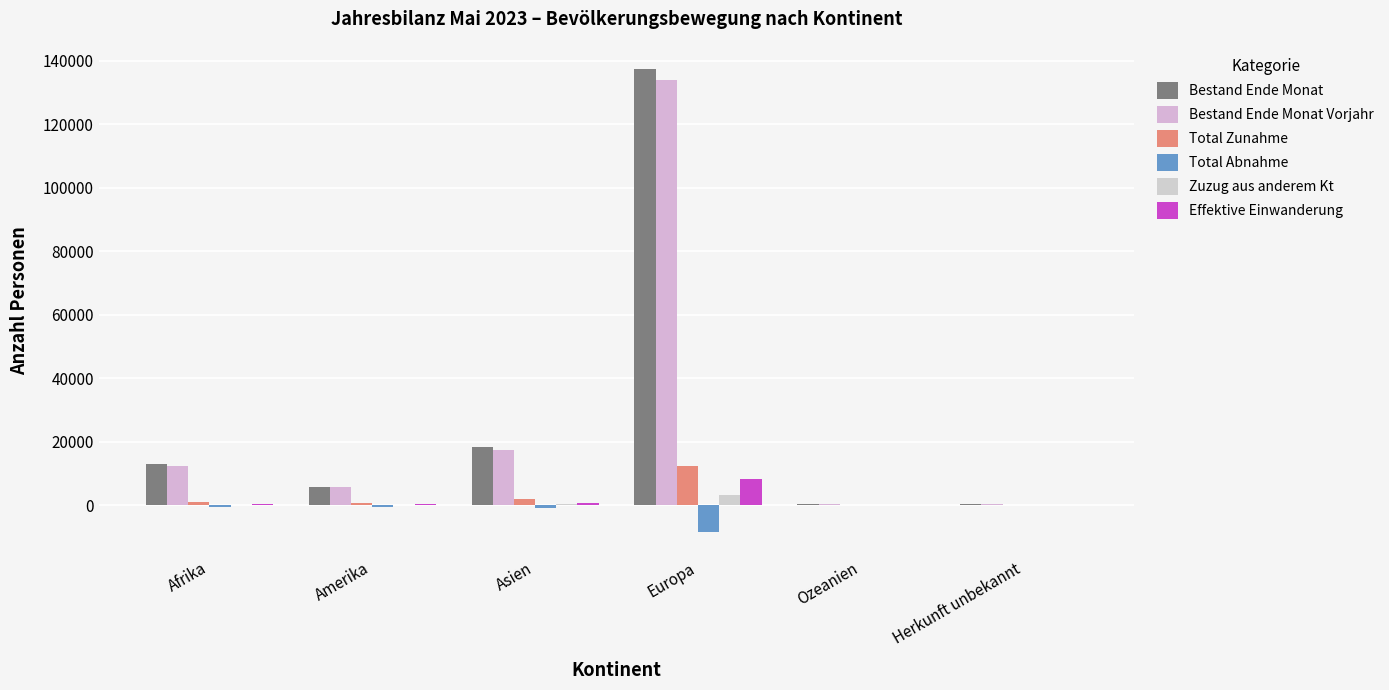

How many groups of bars are there?

6